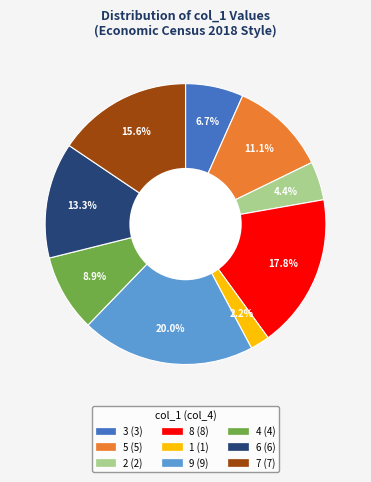

Combined, do 6 and 5 account for over 50%?

No